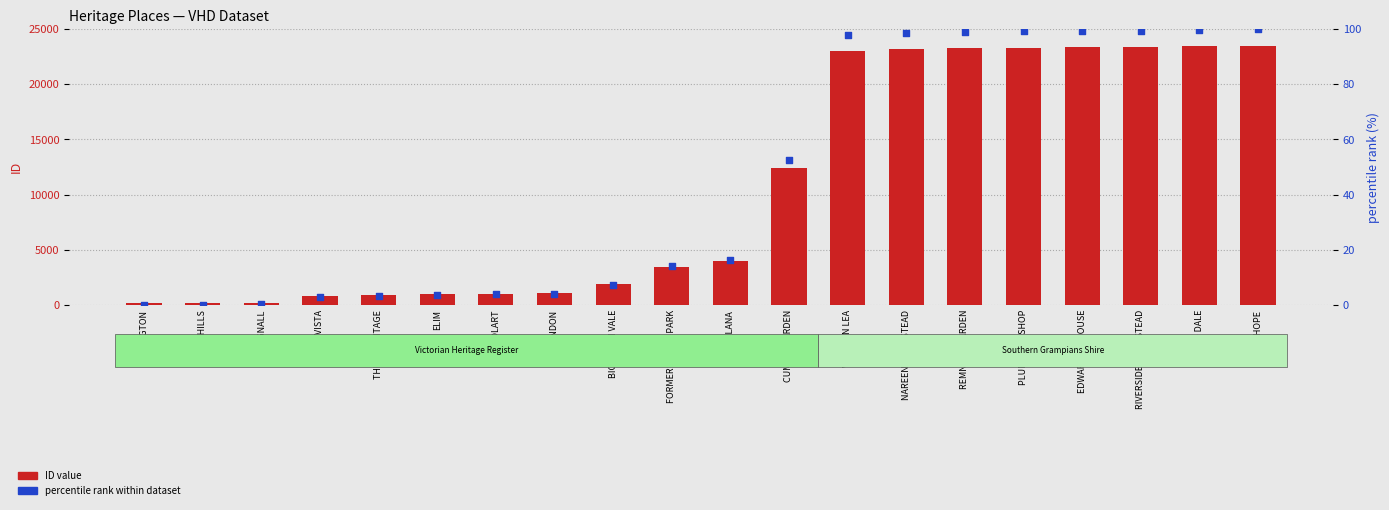

Which series has the largest total across all categories?

ID value